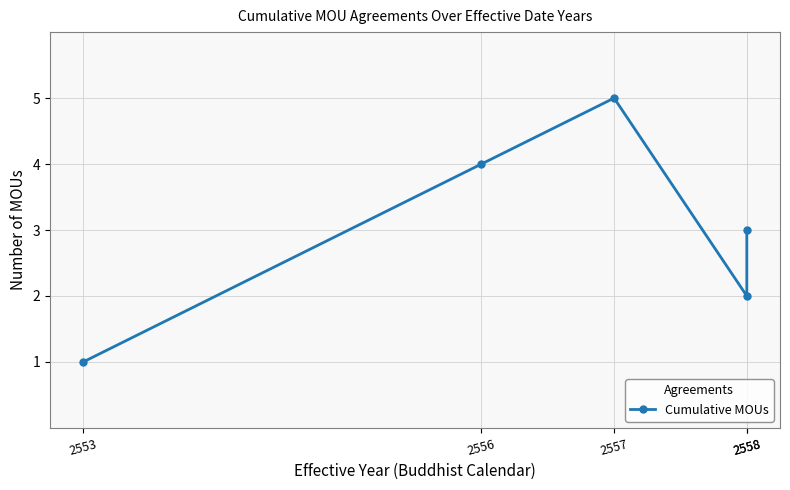

What is the value of the 4th point from the left?

2